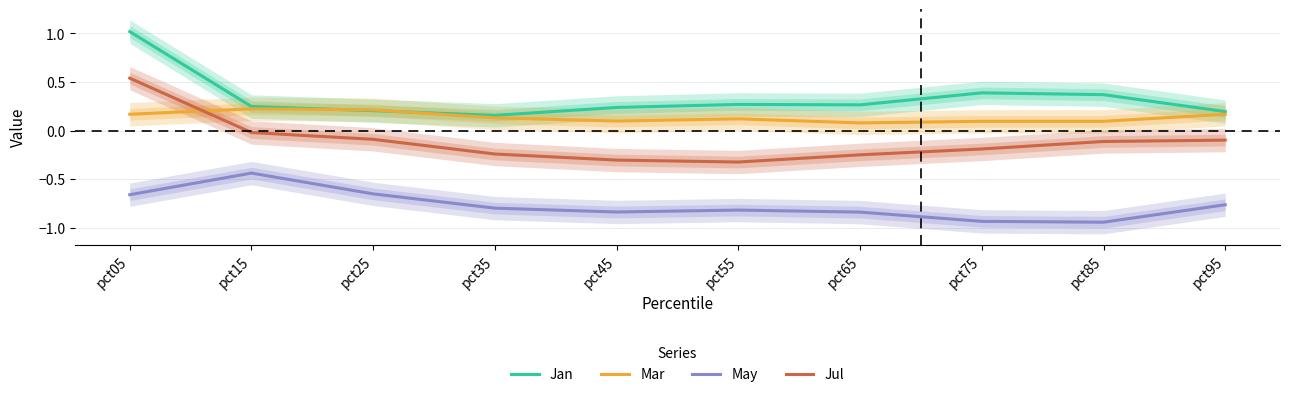

Reading right to left, list all the values displayed in this chart.

Jan: pct95=0.2	pct85=0.4	pct75=0.4	pct65=0.3	pct55=0.3	pct45=0.2	pct35=0.2	pct25=0.2	pct15=0.2	pct05=1.0
Mar: pct95=0.2	pct85=0.1	pct75=0.1	pct65=0.1	pct55=0.1	pct45=0.1	pct35=0.1	pct25=0.2	pct15=0.2	pct05=0.2
May: pct95=-0.8	pct85=-0.9	pct75=-0.9	pct65=-0.8	pct55=-0.8	pct45=-0.8	pct35=-0.8	pct25=-0.7	pct15=-0.4	pct05=-0.7
Jul: pct95=-0.1	pct85=-0.1	pct75=-0.2	pct65=-0.2	pct55=-0.3	pct45=-0.3	pct35=-0.2	pct25=-0.1	pct15=-0.0	pct05=0.5